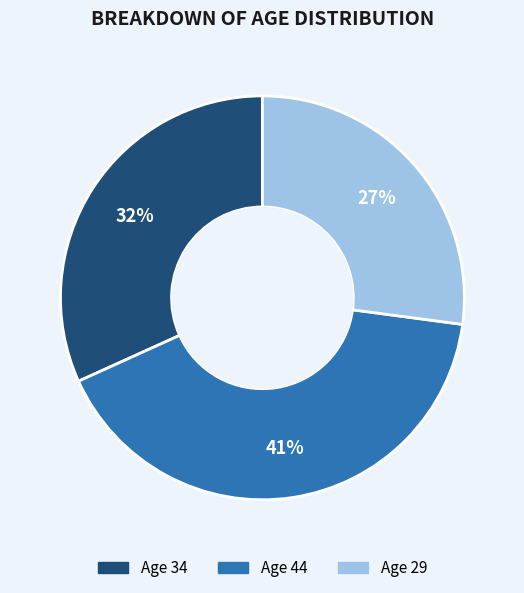

To the nearest percent, what is the difference between the largest and smallest slice percentages?

14%